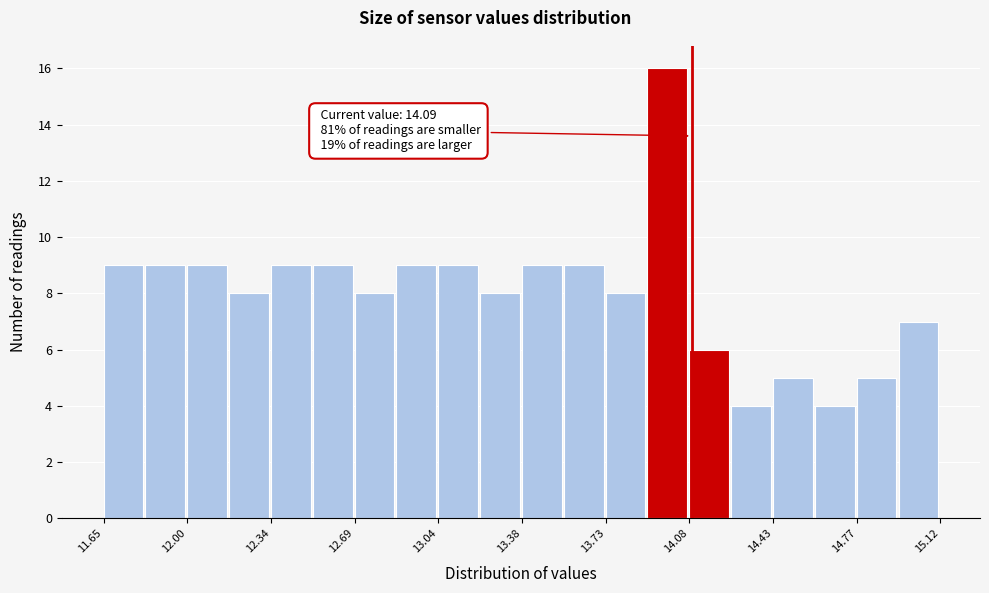

Read against the x-axis, roughly where is the centre of the tallest bar?

14.00